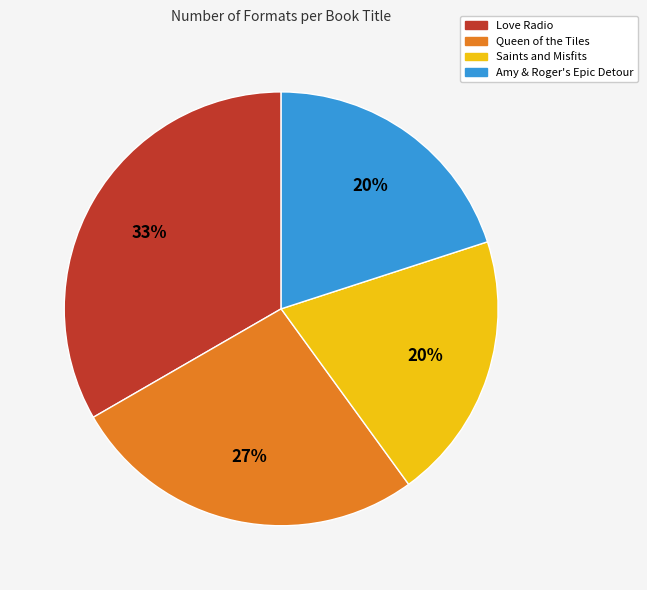

Which category has the biggest portion of the pie?

Love Radio